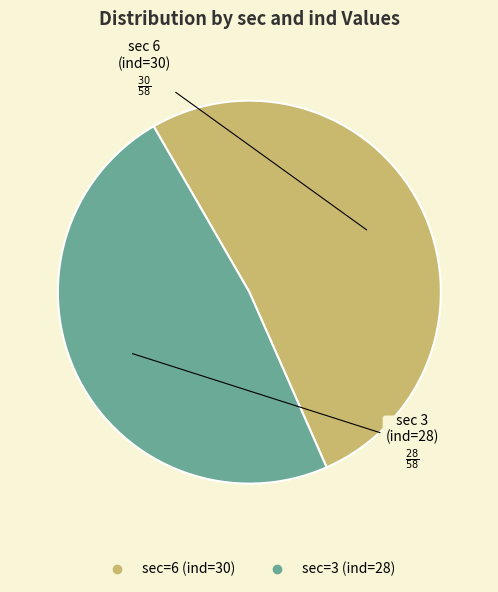

What is the largest slice in the pie chart?

sec=6 (ind=30)